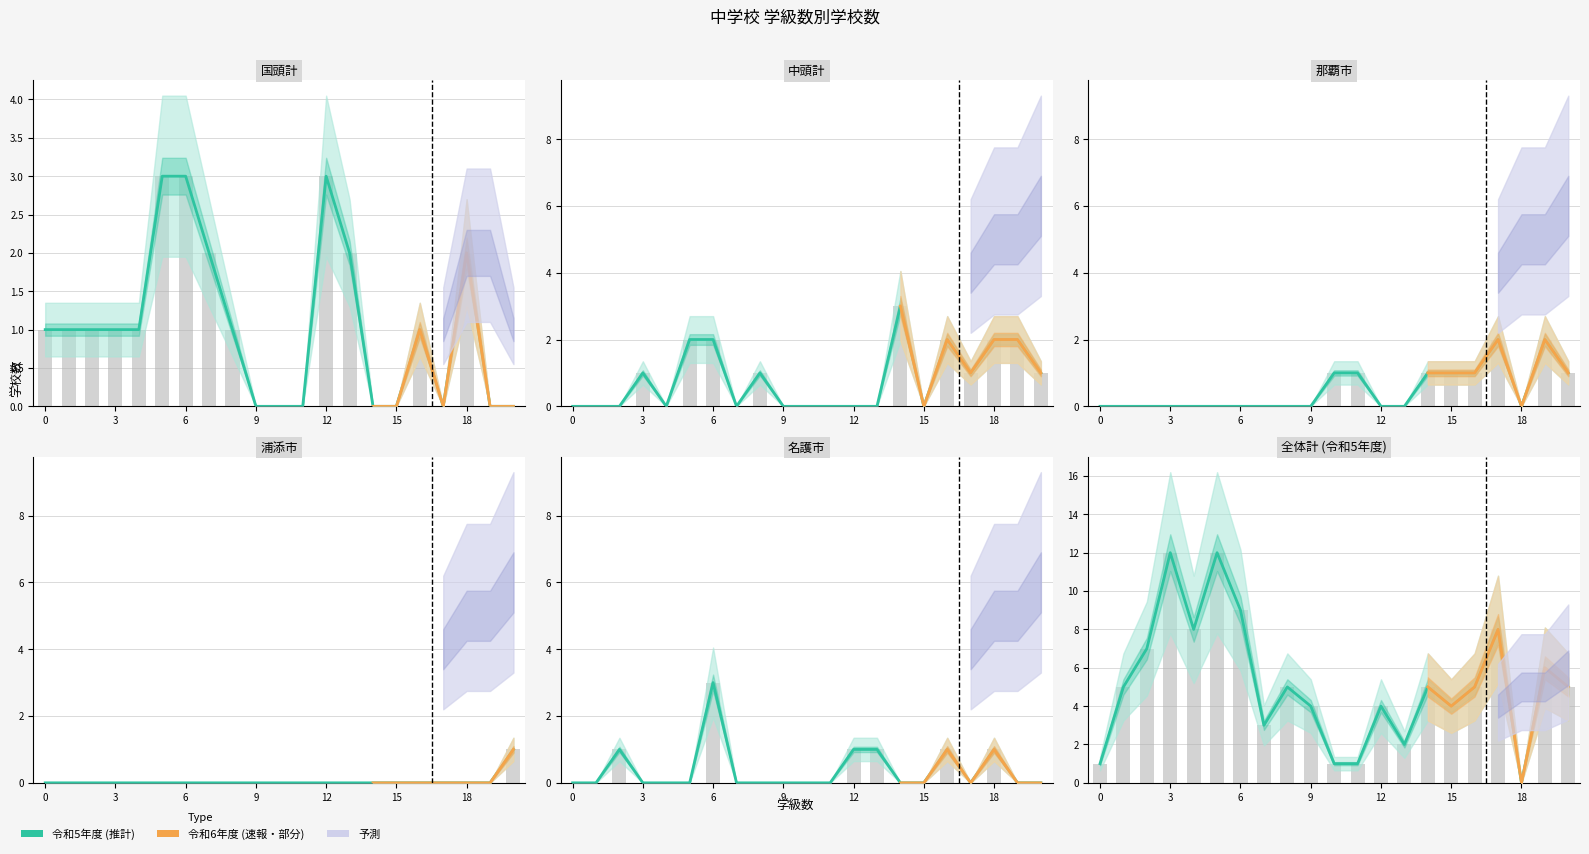

Is the value of 国頭計 at 11 greater than the value of 浦添市 at 8?

No